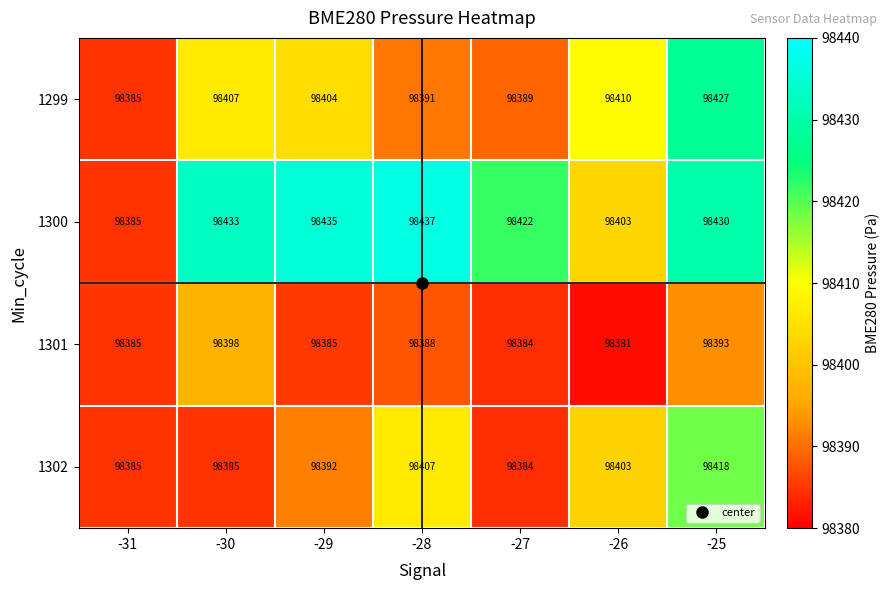

At which category does the chart reach its peak across all series?

-28